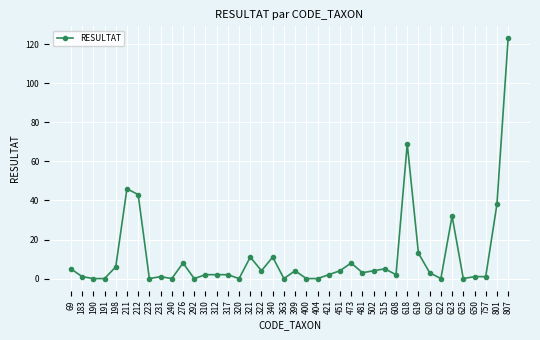

True or false: the data has more than 2 interior local peaks.

True